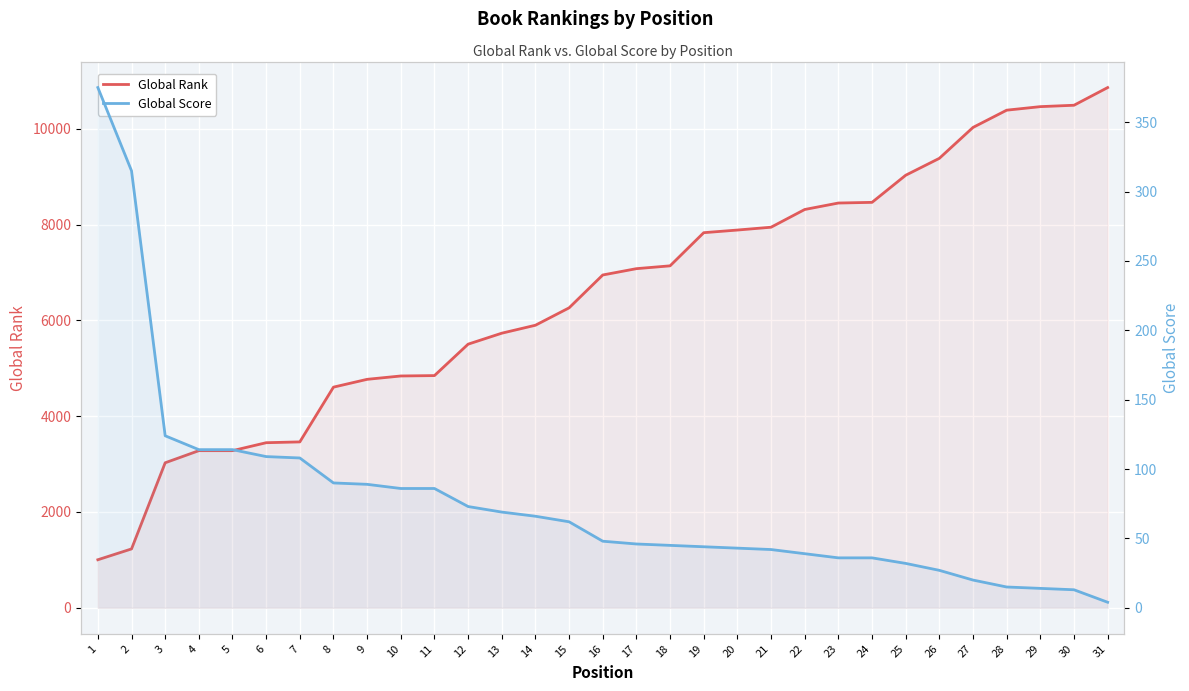

Rank the series by their average value, from highest to lowest.

Global Rank, Global Score